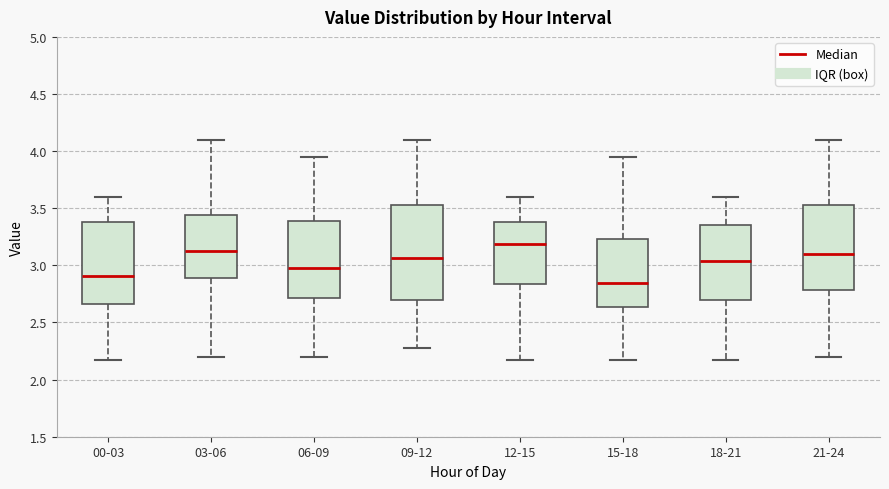

Reading left to right, transcribe this box plot: for each box, give where its median line is, the range the box spans, and where its two whiskers end, as read against the y-axis. The values are not printed on the chart, so give them approximately, as read against the axis.

00-03: median 2.90, box 2.65 to 3.40, whiskers 2.15 to 3.60
03-06: median 3.15, box 2.90 to 3.45, whiskers 2.20 to 4.10
06-09: median 3.00, box 2.70 to 3.40, whiskers 2.20 to 3.95
09-12: median 3.05, box 2.70 to 3.55, whiskers 2.30 to 4.10
12-15: median 3.20, box 2.85 to 3.40, whiskers 2.15 to 3.60
15-18: median 2.85, box 2.65 to 3.25, whiskers 2.15 to 3.95
18-21: median 3.05, box 2.70 to 3.35, whiskers 2.15 to 3.60
21-24: median 3.10, box 2.80 to 3.55, whiskers 2.20 to 4.10